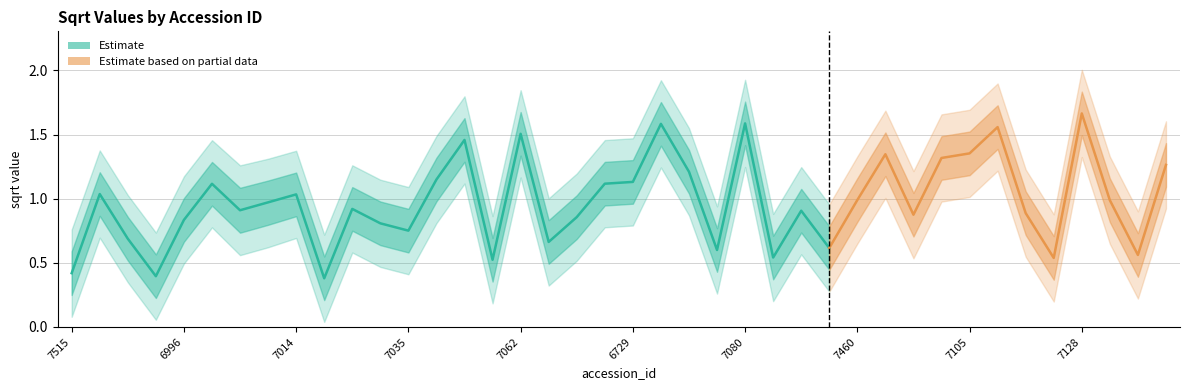

What is the greatest value displayed?

2.0